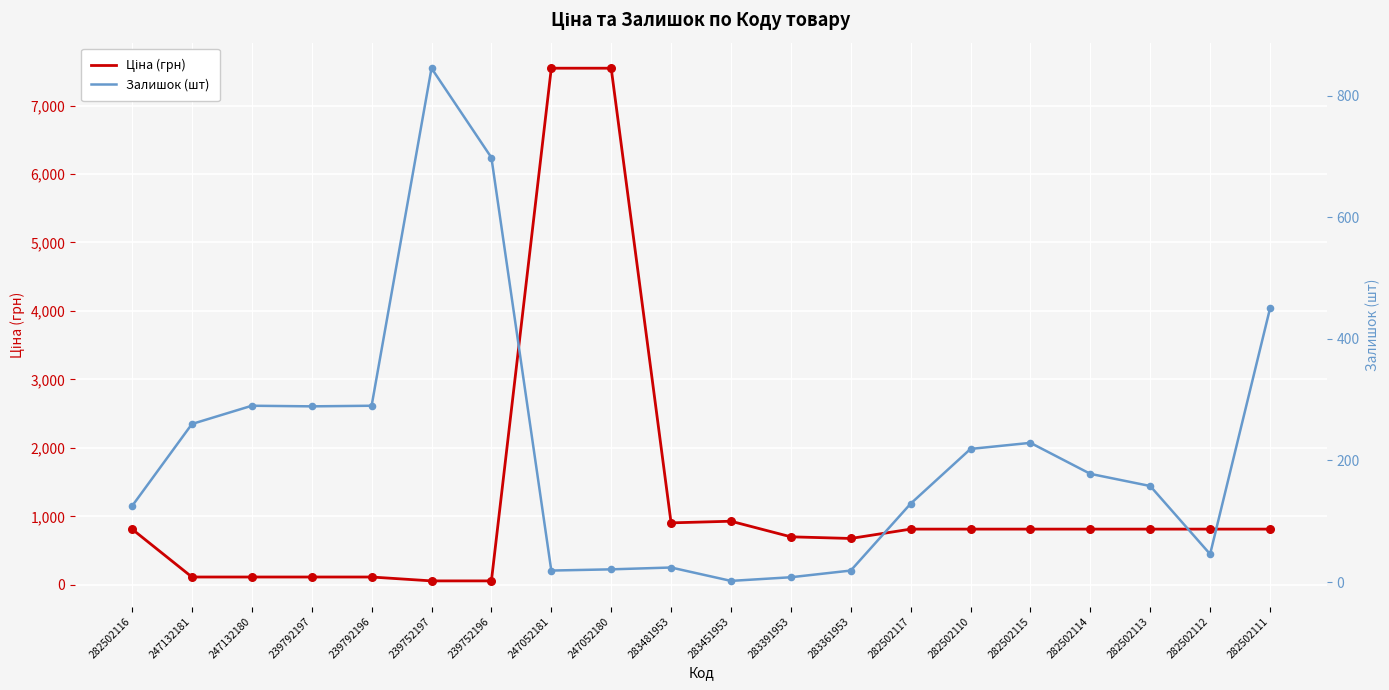

Is the value of Залишок (шт) at 282502110 greater than the value of Ціна (грн) at 283451953?

No